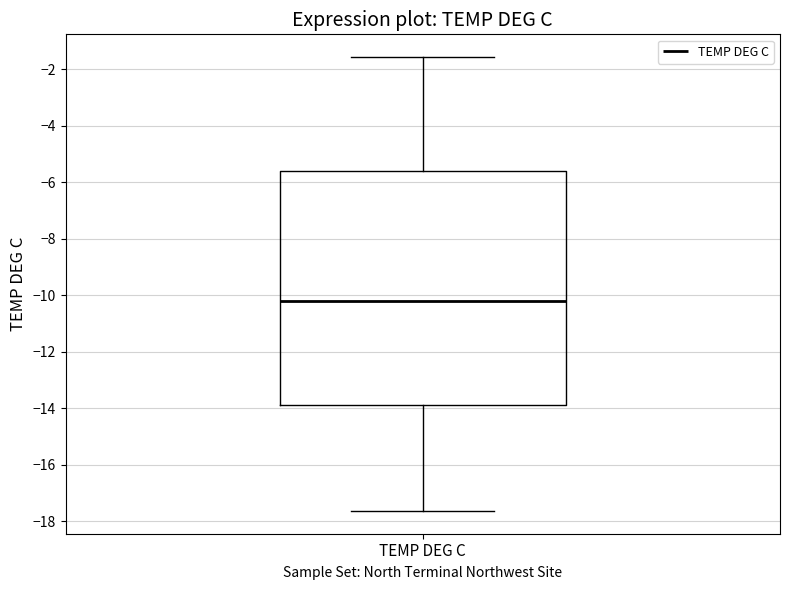

Read this box plot against the y-axis: the position of the median line, the range covered by the box, and the ends of both whiskers. The values are not printed on the chart, so give them approximately, as read against the axis.

median -10.2, box -13.8 to -5.6, whiskers -17.6 to -1.6